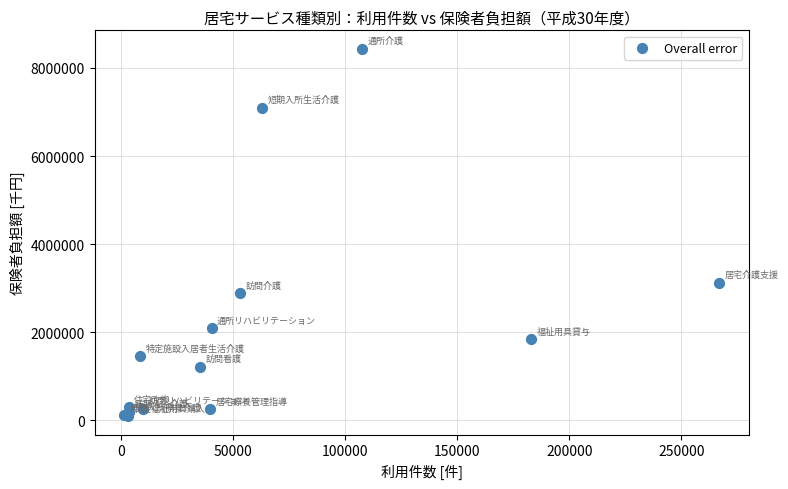

What Y value in the scatter plot is closest to 4264609?

3122409